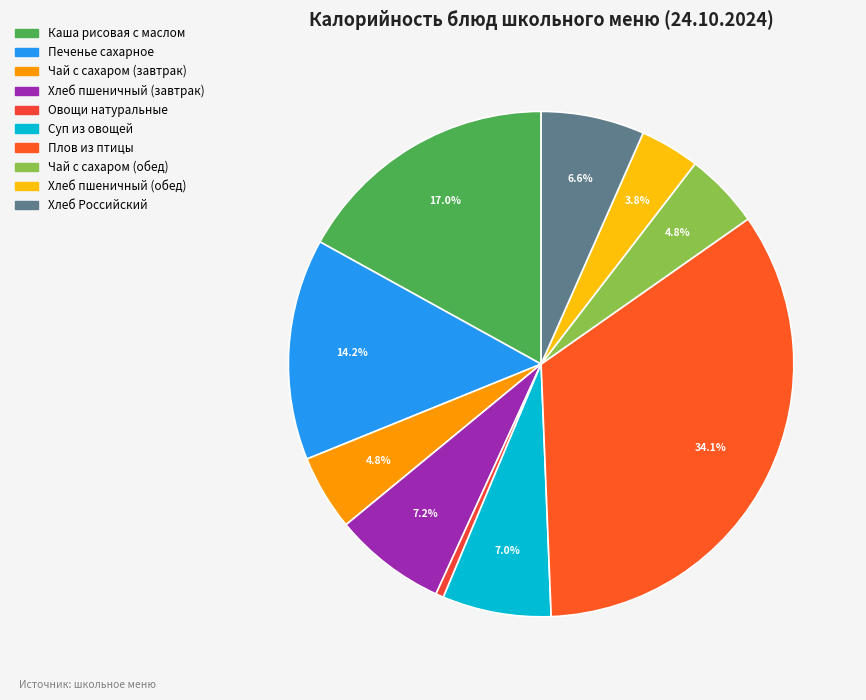

Count the number of slices in the pie.

10